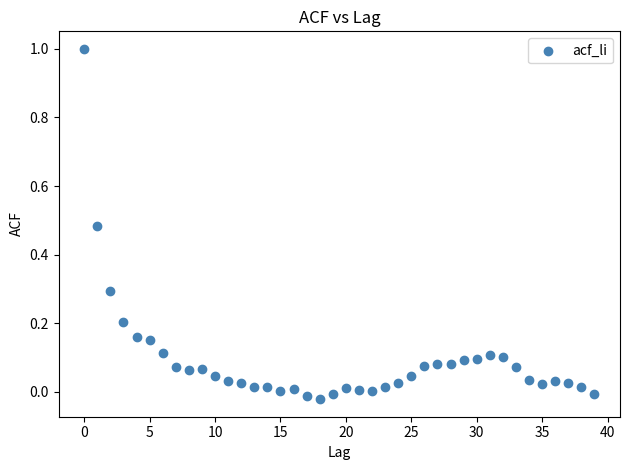

What is the range of Y values (max minus min)?

1.0